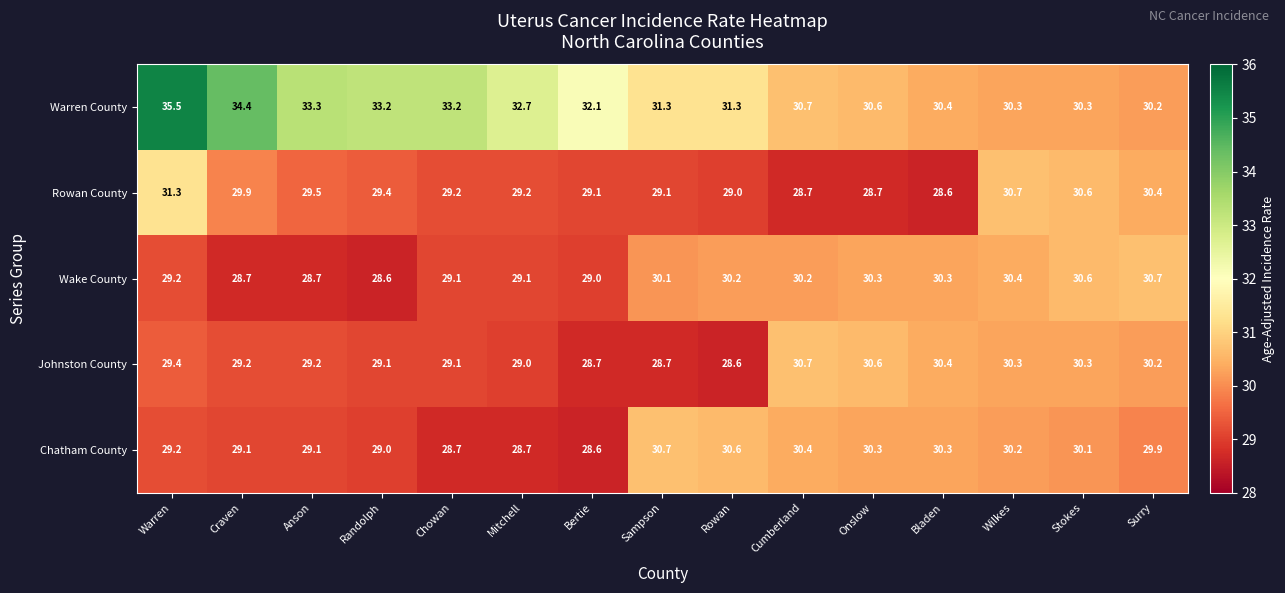

How many categories are shown in the chart?

15